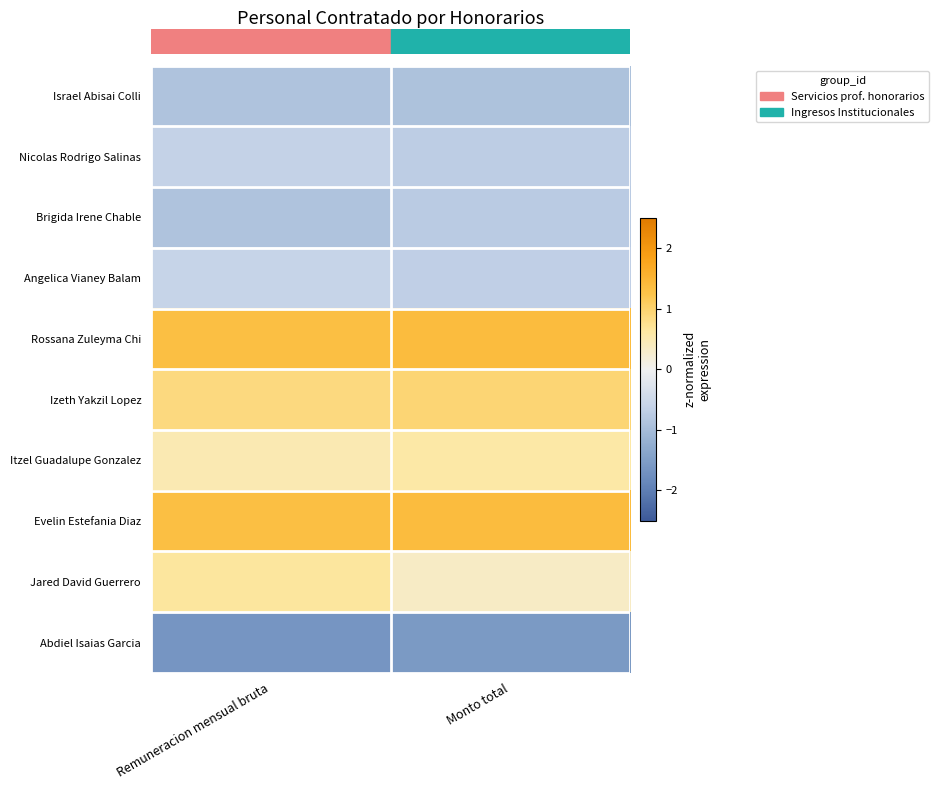

Which label corresponds to the largest value in the chart?

Monto total